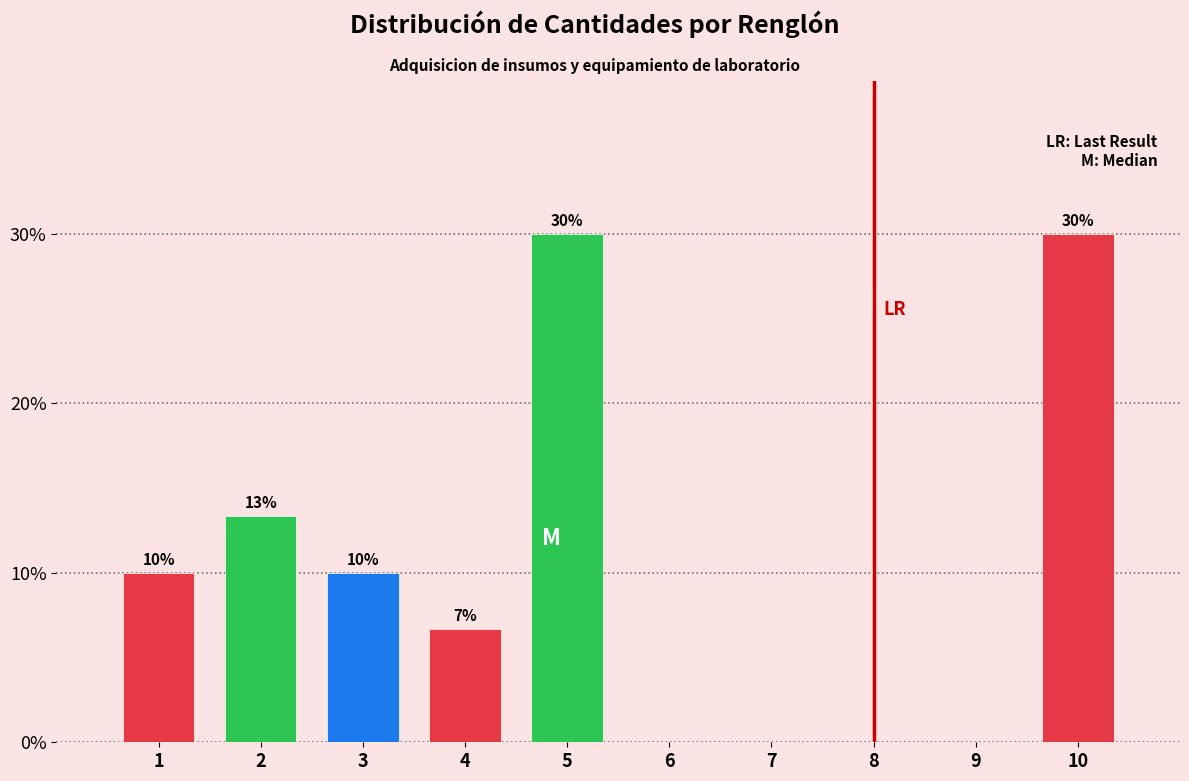

What value does the data have at 2?

13.3